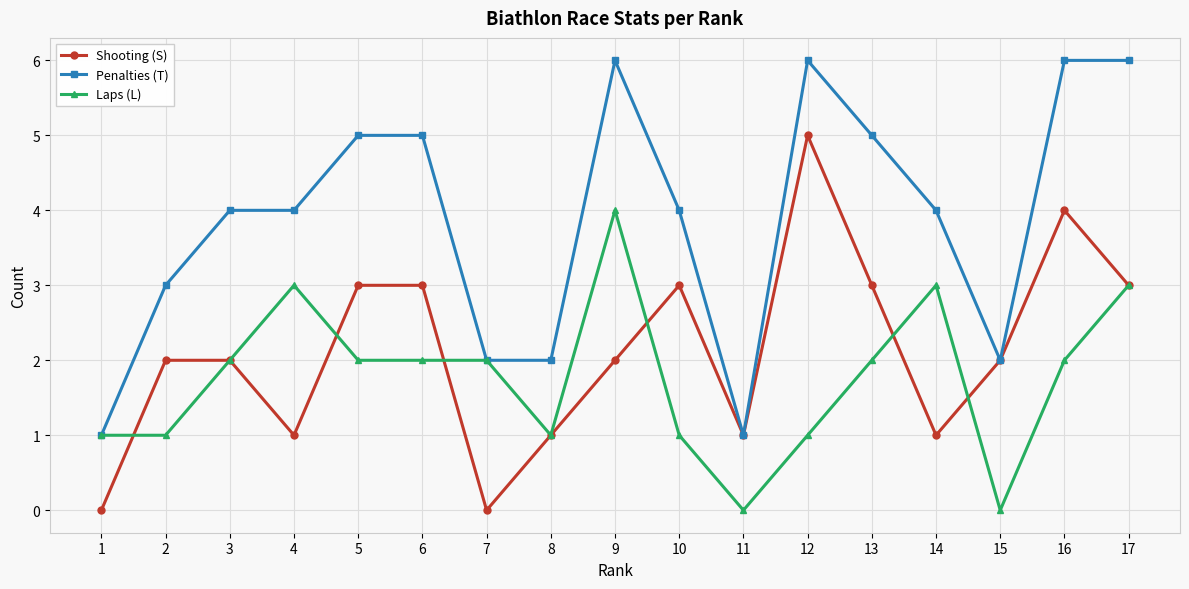

Rank the series by their maximum value, from lowest to highest.

Laps (L), Shooting (S), Penalties (T)